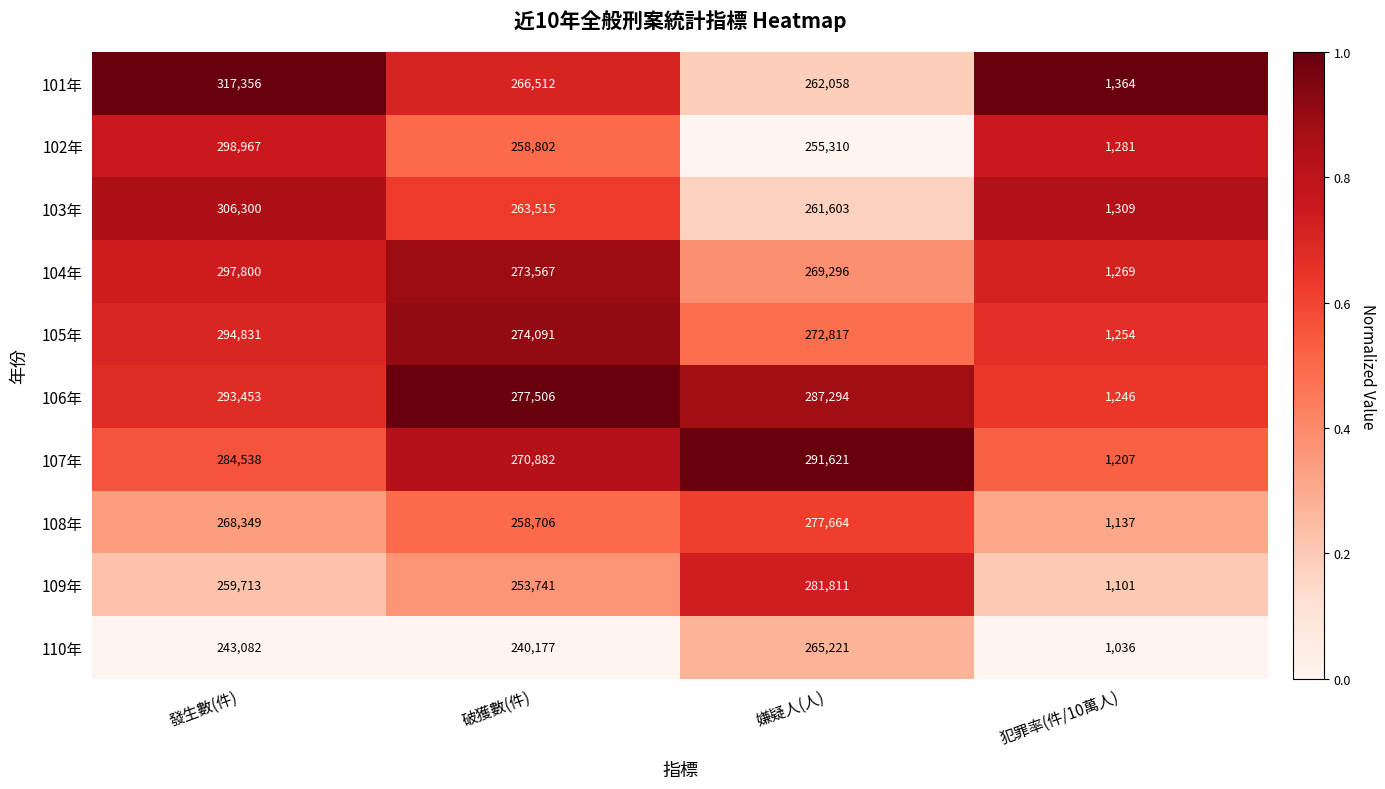

At which category is the sum across all series the highest?

發生數(件)